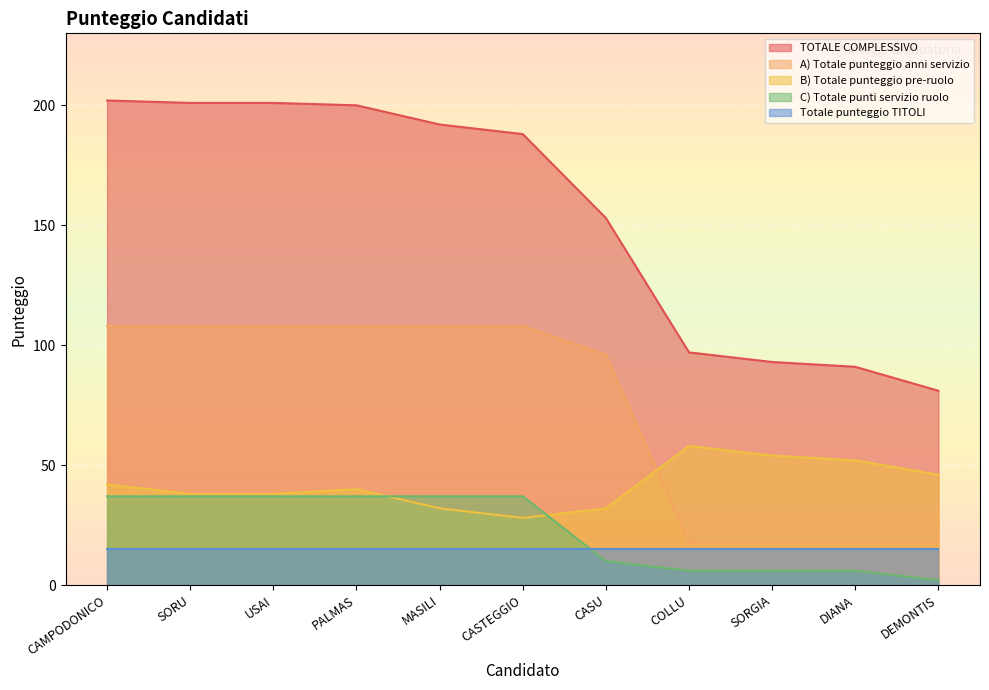

Which category has the highest value in the C) Totale punti servizio ruolo series?

CAMPODONICO